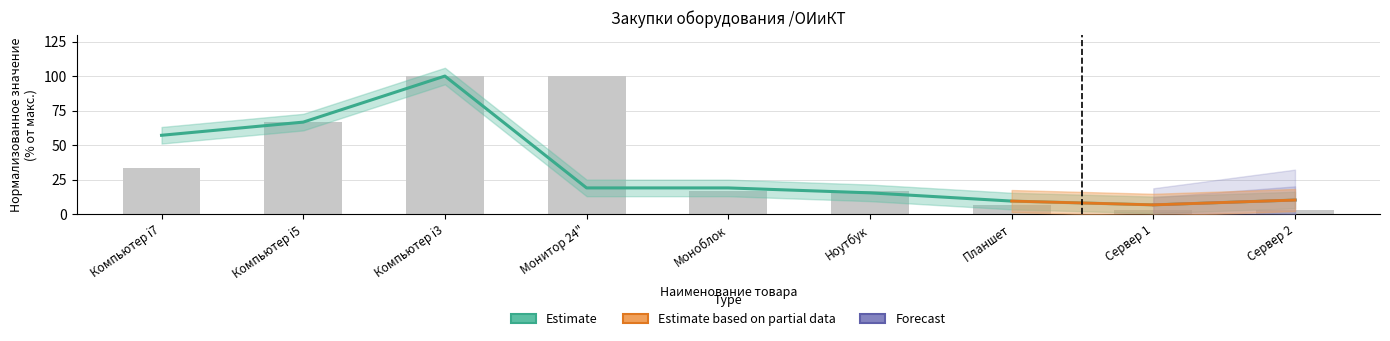

Does the chart contain stacked bars?

No